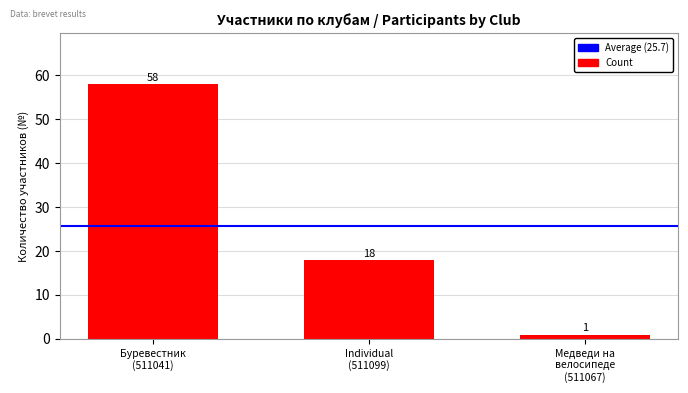

What is the difference between the values at Медведи на
велосипеде
(511067) and Буревестник
(511041)?

57